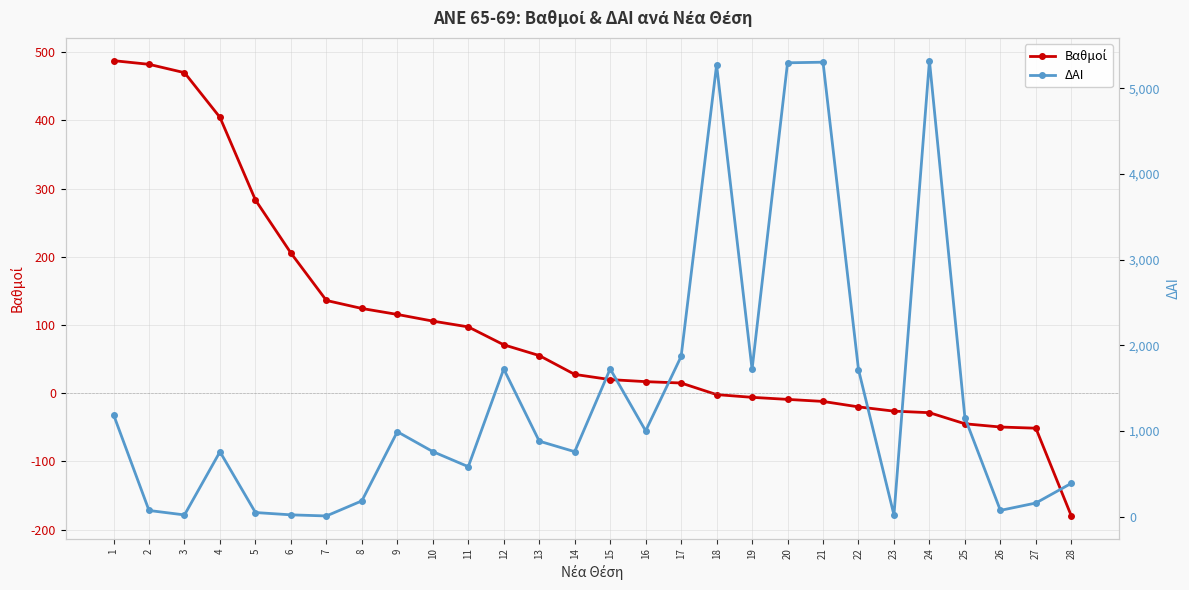

What is the average value of the Βαθμοί series?

96.0